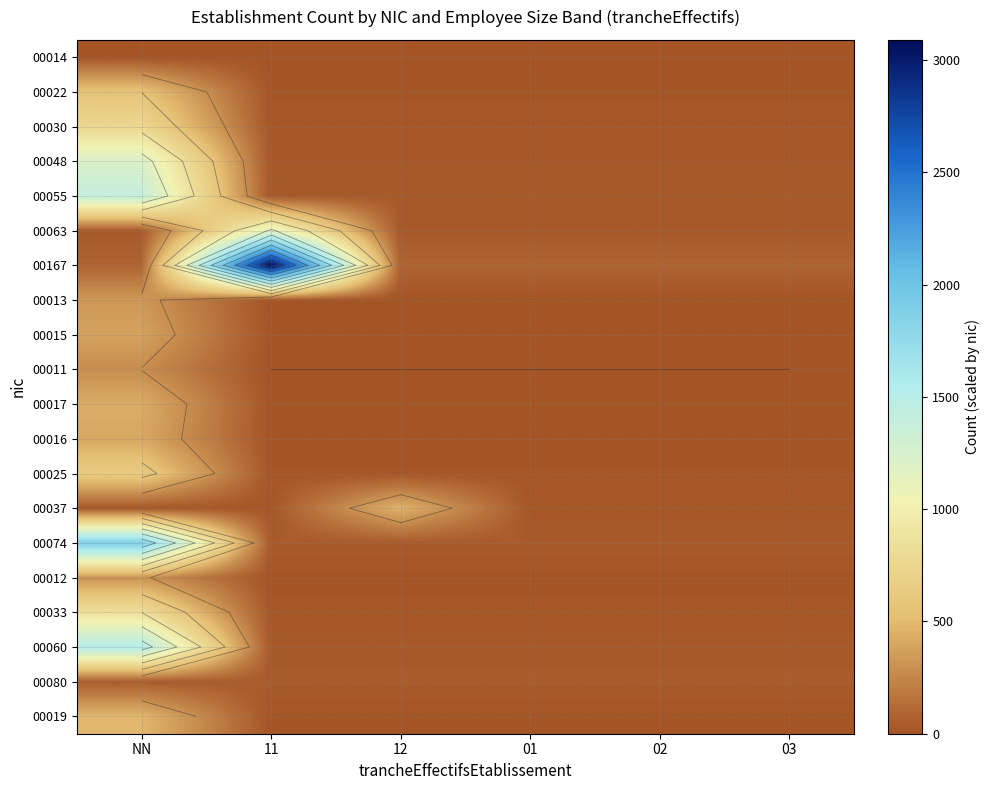

What is the spread (max minus min) of values at 02?

78.0